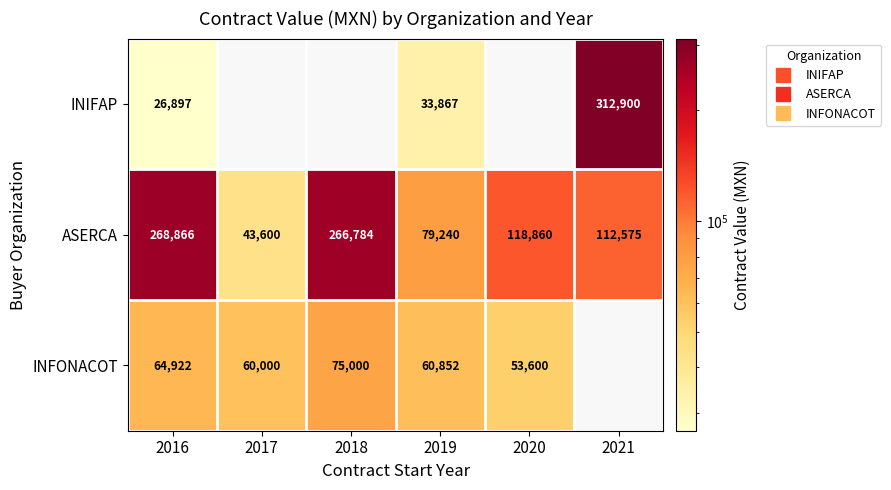

How many positive values does the INIFAP series have?

3